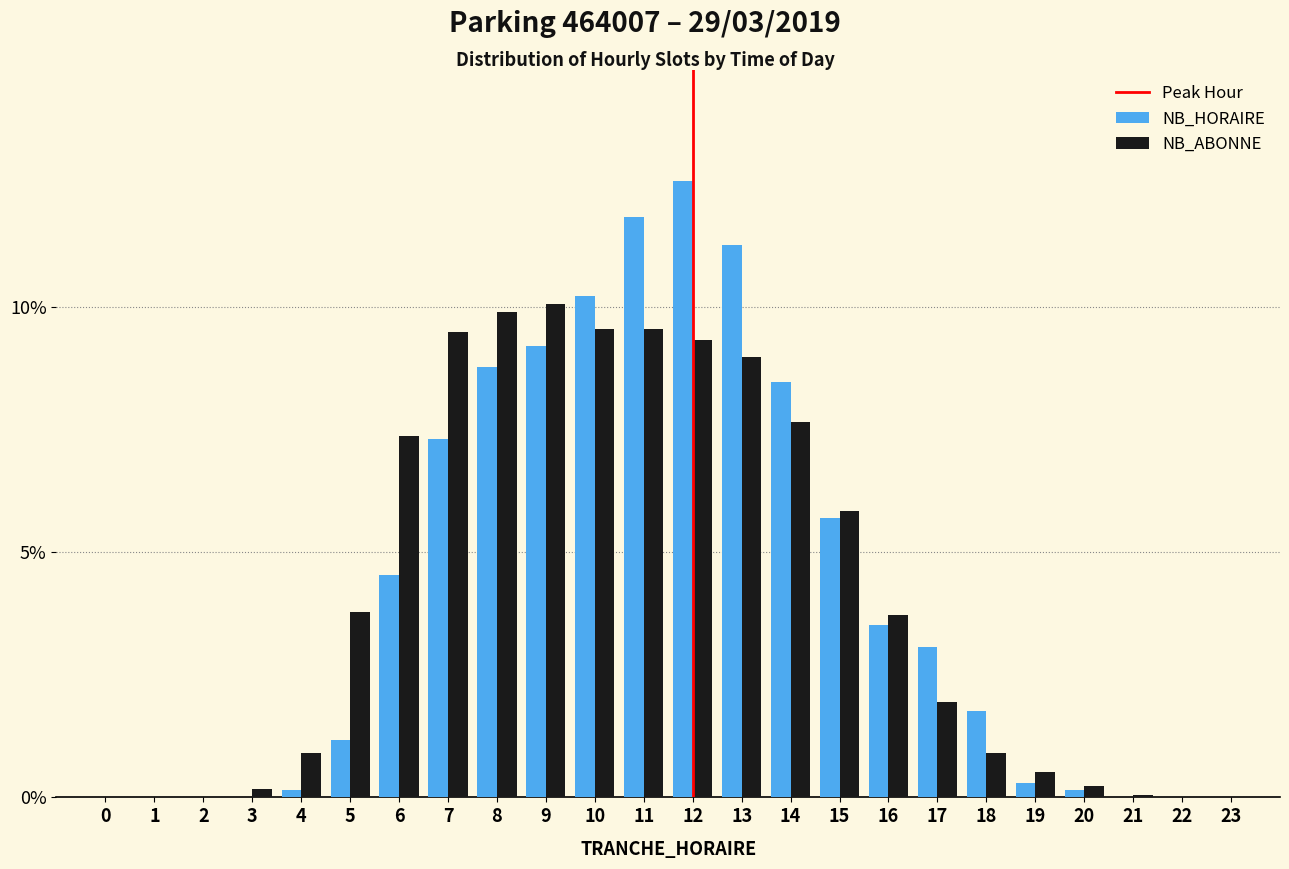

True or false: NB_ABONNE has a value of -6.3 at 0.

False